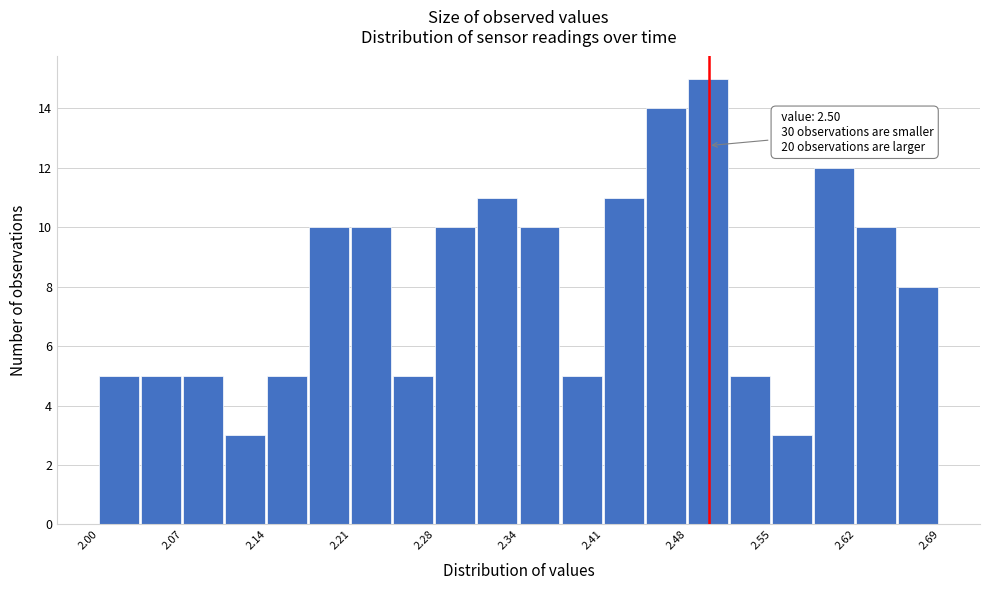

Around what value on the x-axis is the tallest bar? Give the approximate position of its centre, as read against the axis.

2.50